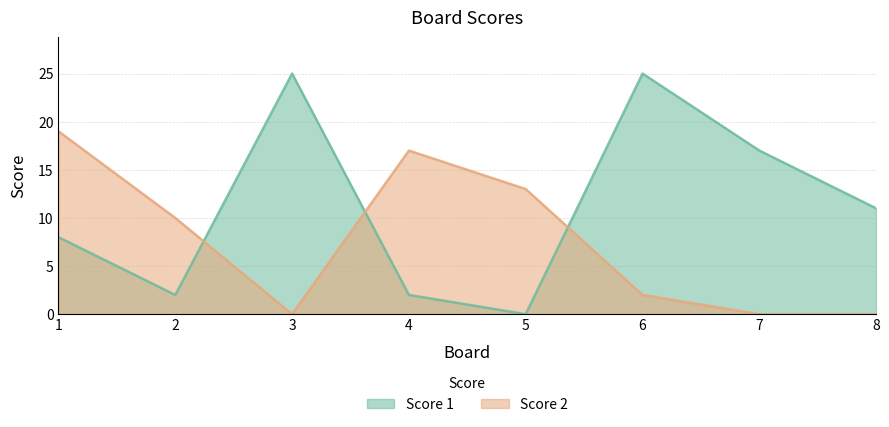

Which category has the lowest value in the Score 1 series?

5